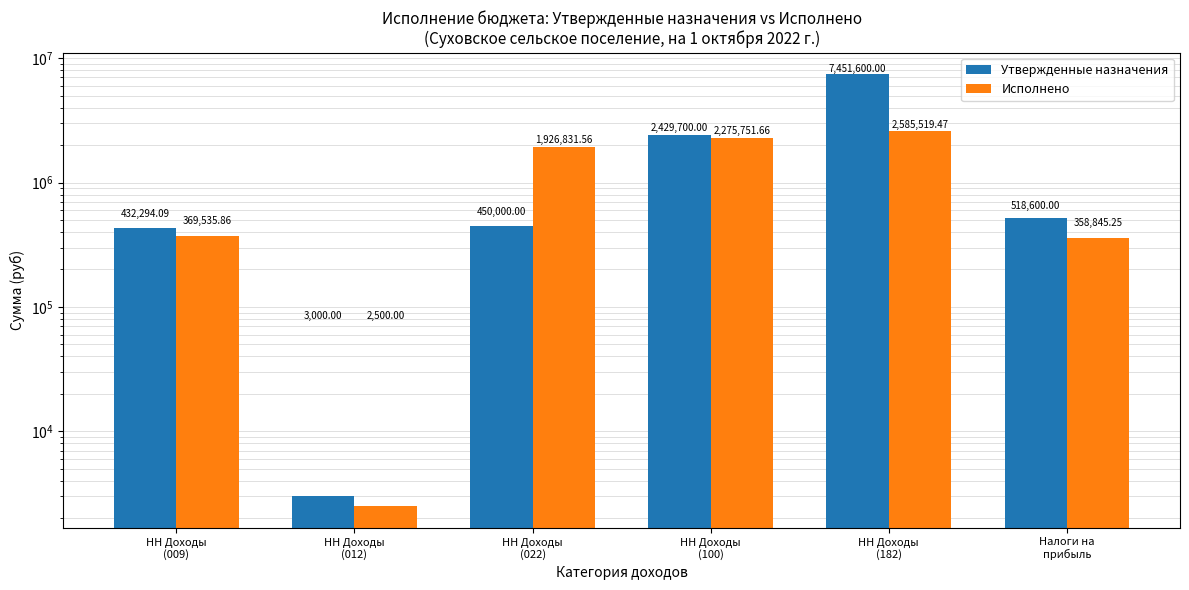

What is the approximate value of Исполнено at Налоги на
прибыль?

358845.2